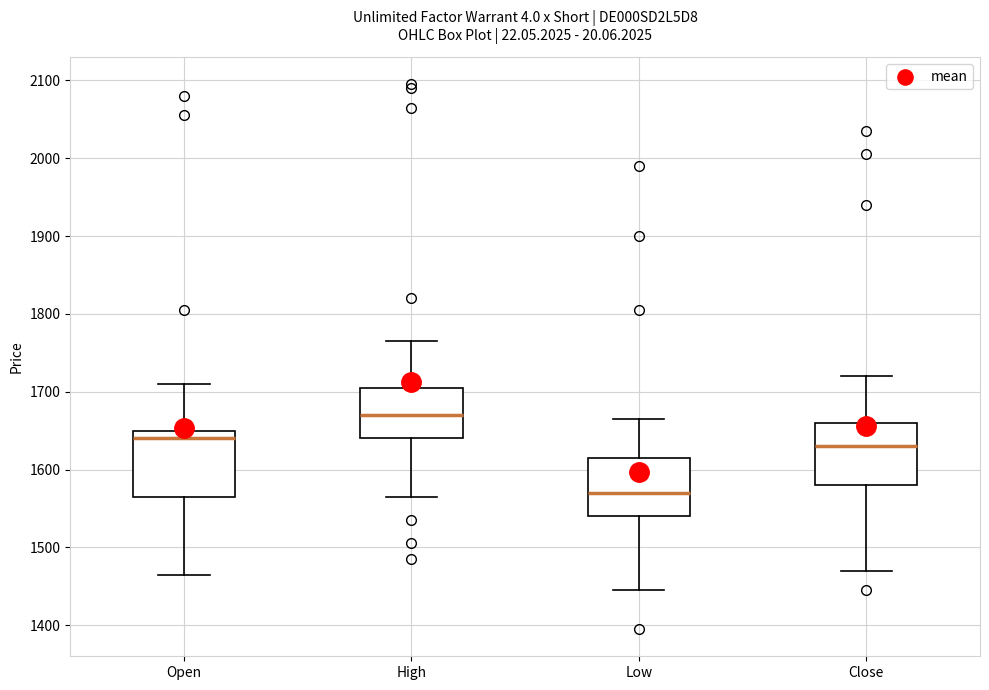

Reading left to right, transcribe this box plot: for each box, give where its median line is, the range the box spans, and where its two whiskers end, as read against the y-axis. The values are not printed on the chart, so give them approximately, as read against the axis.

Open: median 1640, box 1570 to 1650, whiskers 1470 to 1710
High: median 1670, box 1640 to 1710, whiskers 1570 to 1770
Low: median 1570, box 1540 to 1620, whiskers 1450 to 1670
Close: median 1630, box 1580 to 1660, whiskers 1470 to 1720